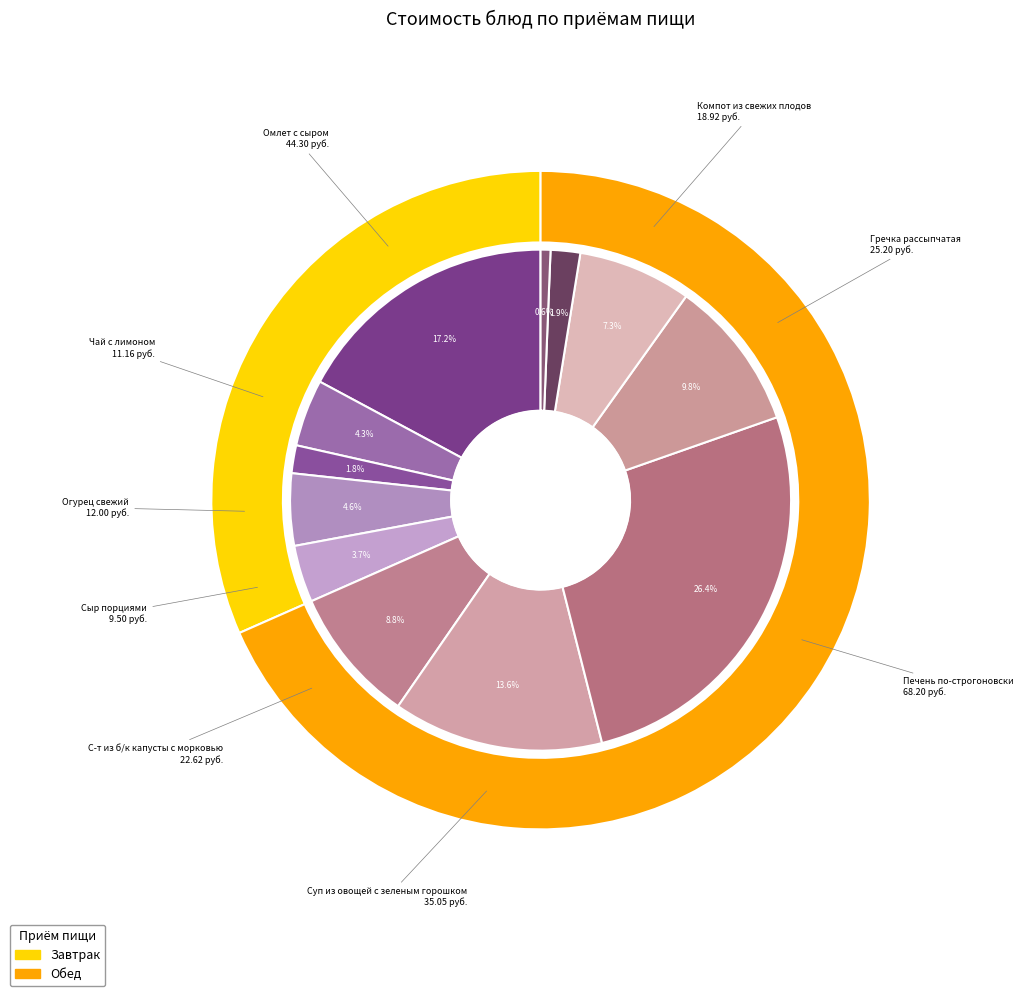

Combined, do Суп из овощей с зеленым горошком and Сыр порциями account for over 50%?

No